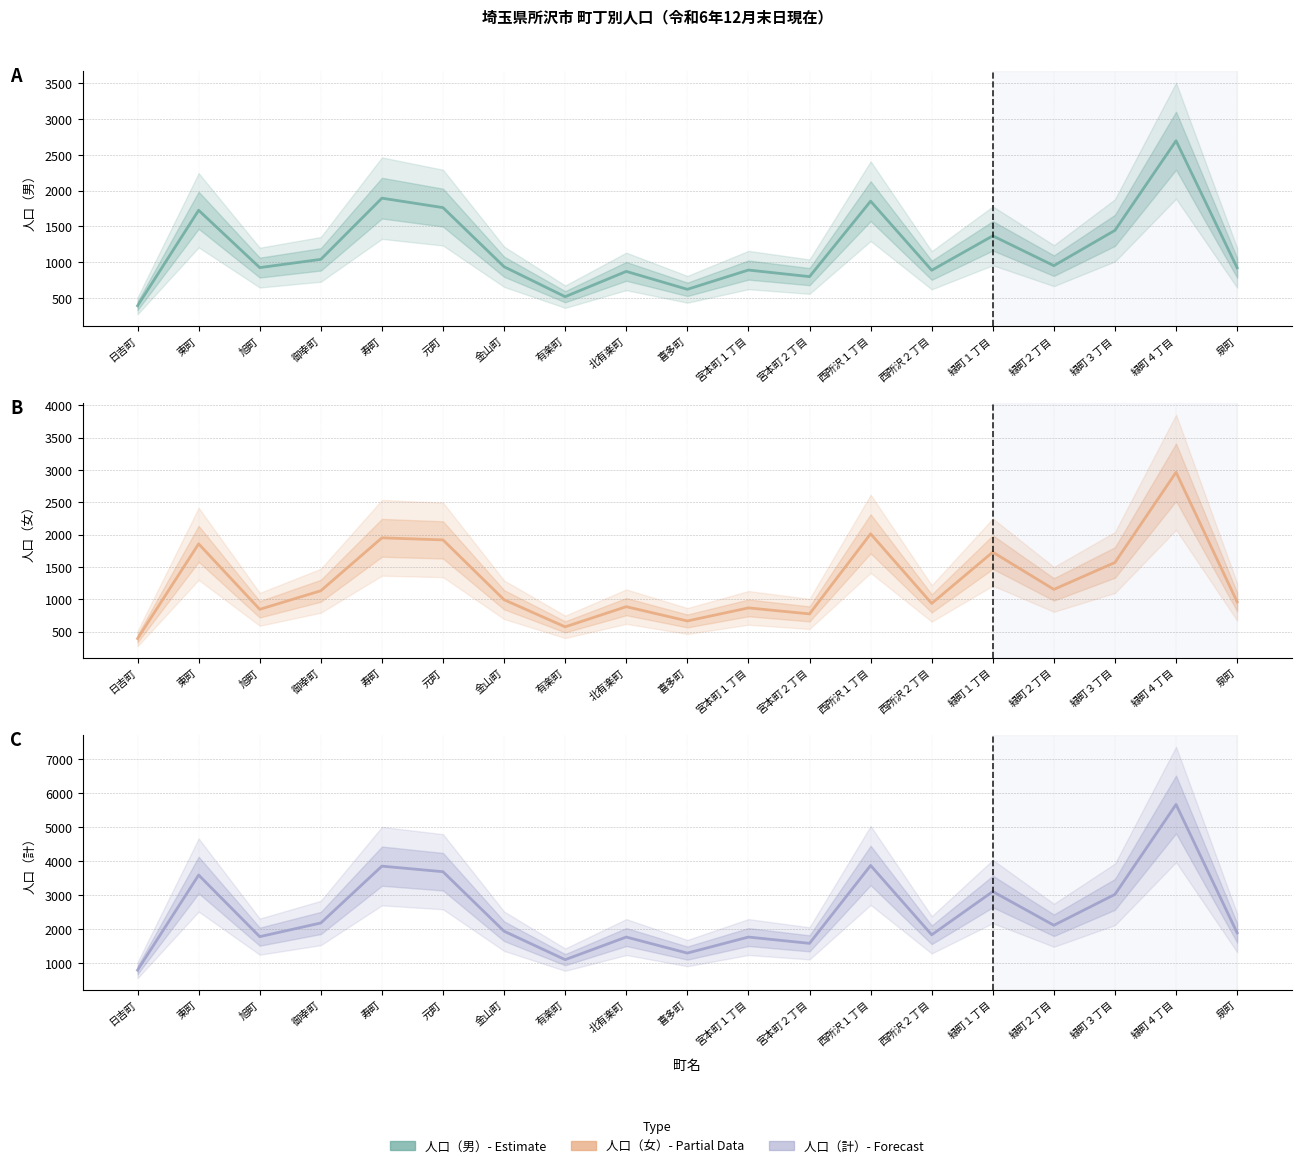

What are all the series names shown in the legend?

人口（男）, 人口（女）, 人口（計）